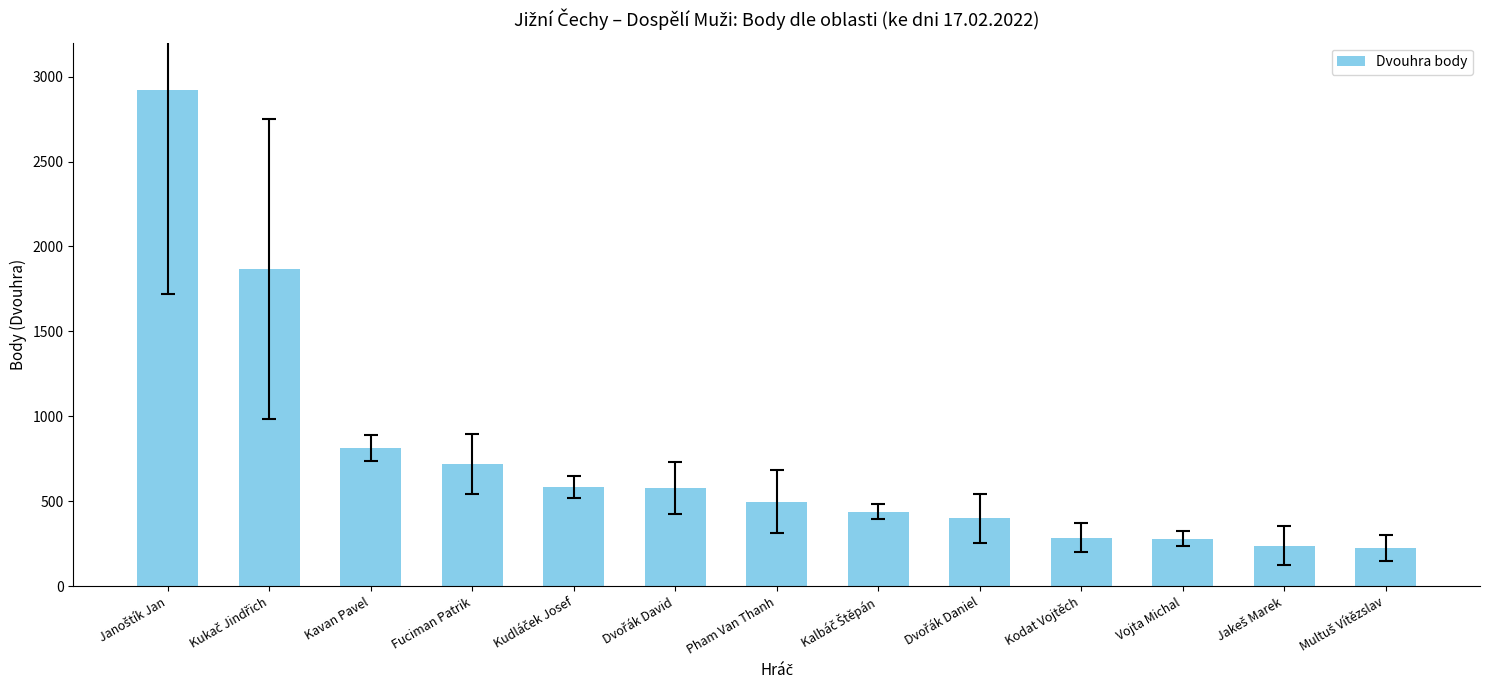

What is the difference between the maximum and minimum values?

2695